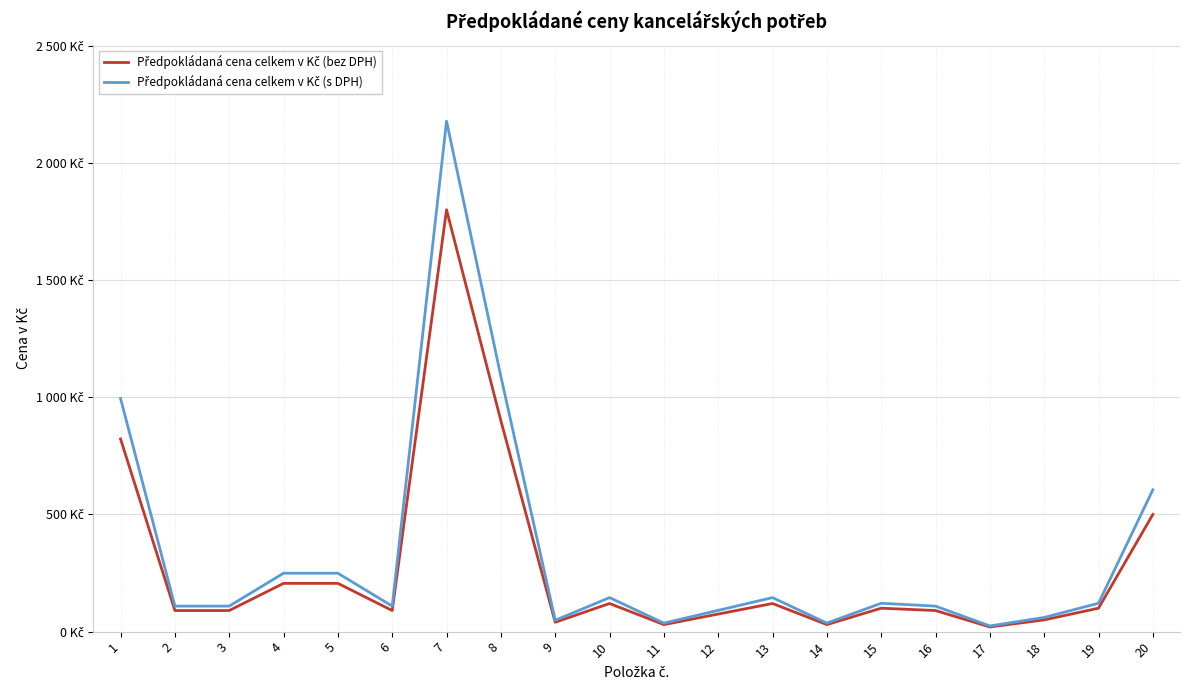

Is this an area chart (filled region under the line)?

No